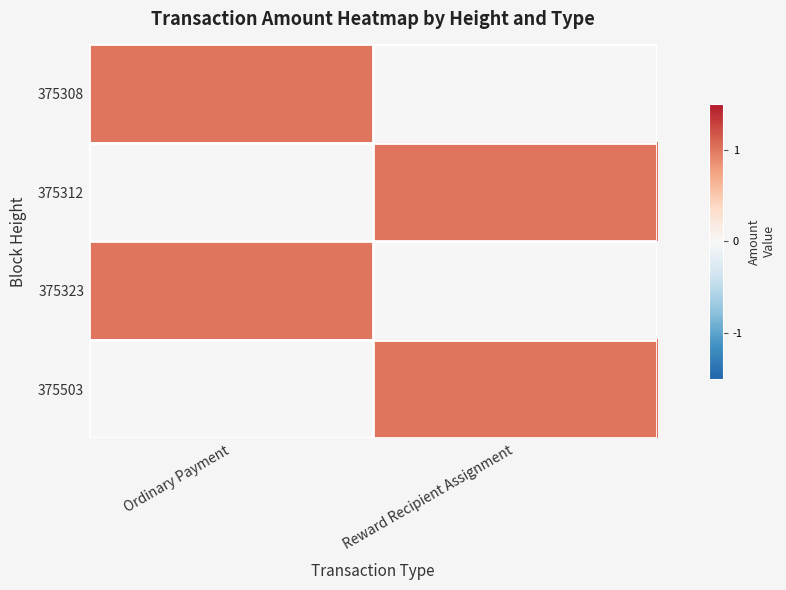

Count the number of data series in this chart.

4